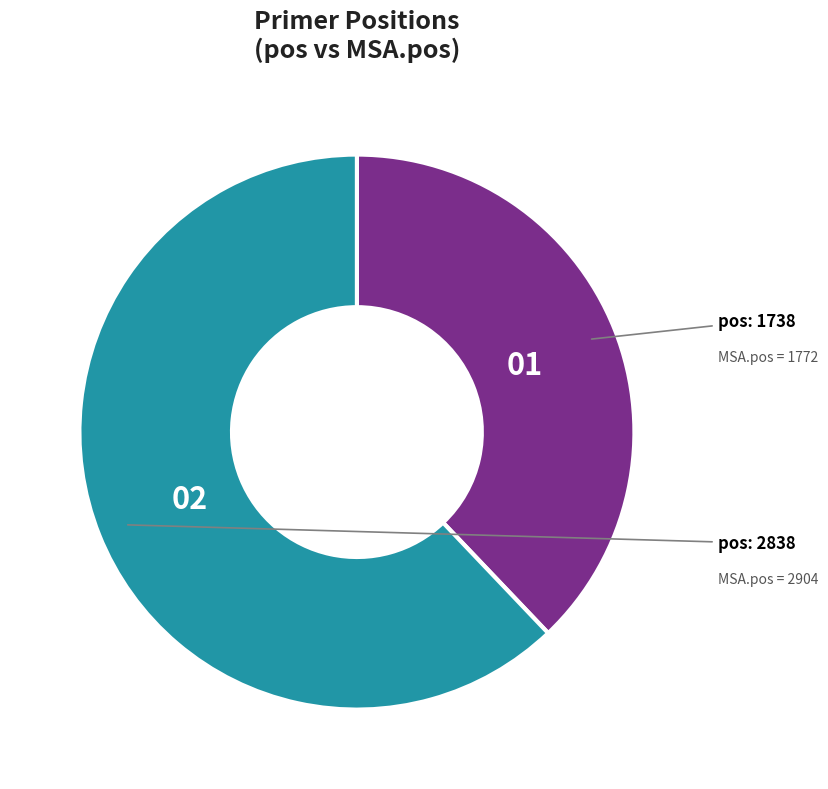

Does any single category account for the majority?

Yes